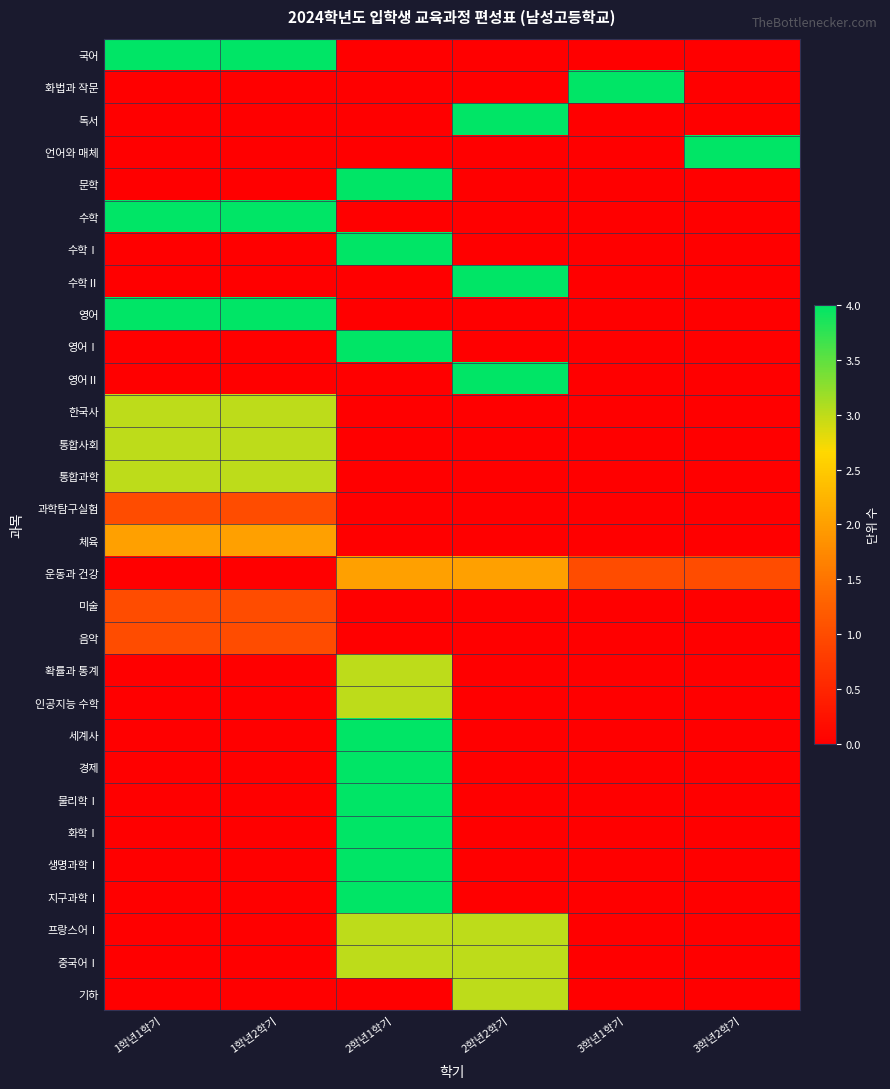

How many 독서 values are between 0 and 1?

5